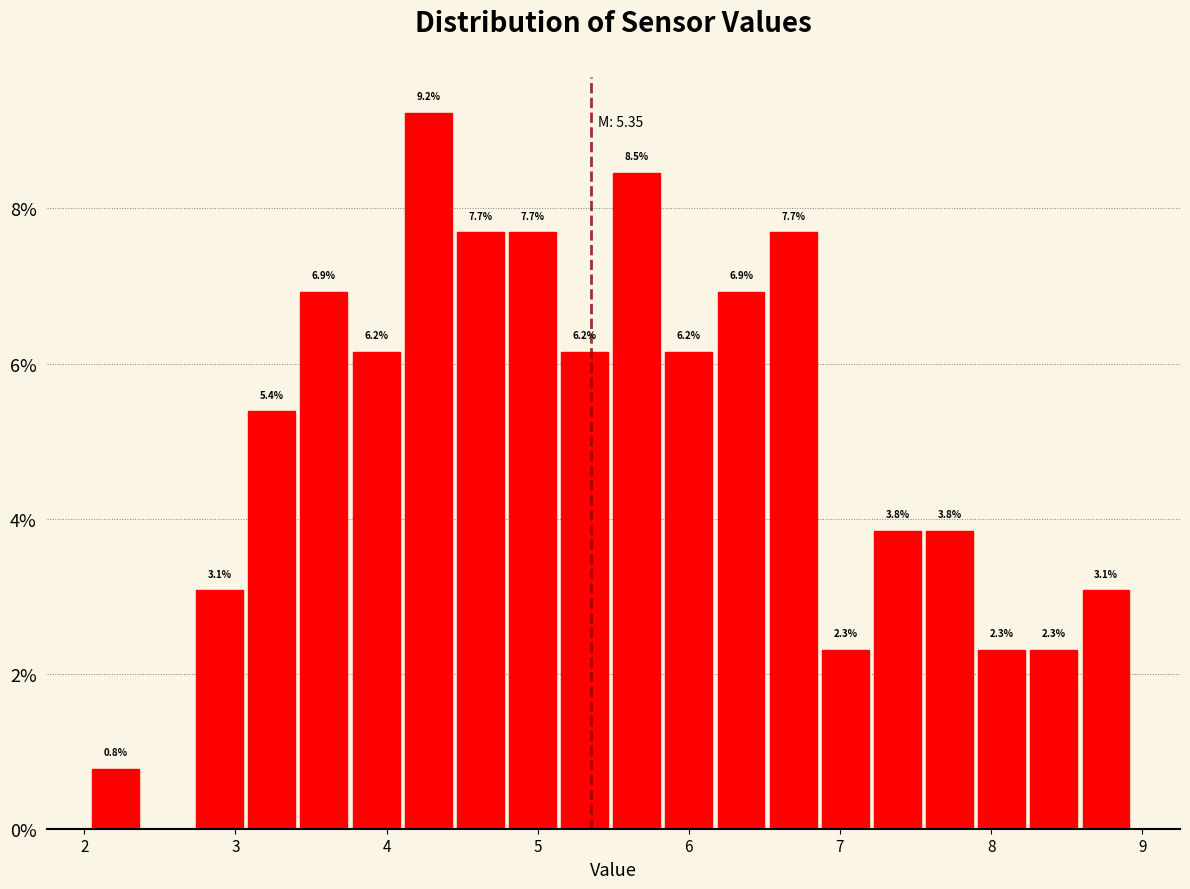

Around what value on the x-axis is the tallest bar? Give the approximate position of its centre, as read against the axis.

4.3